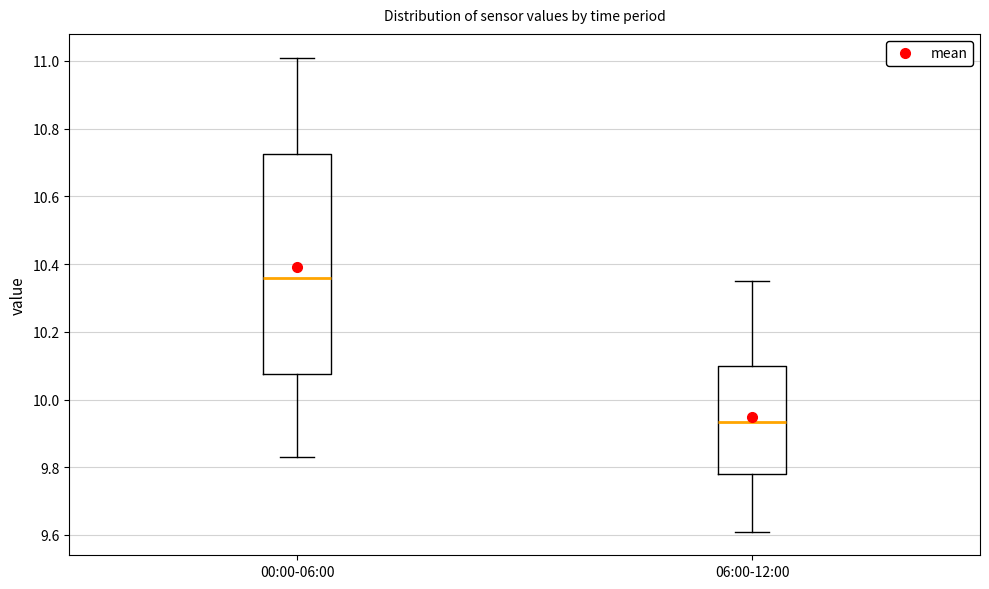

Which box is the tallest, from its lower edge to its upper edge?

00:00-06:00